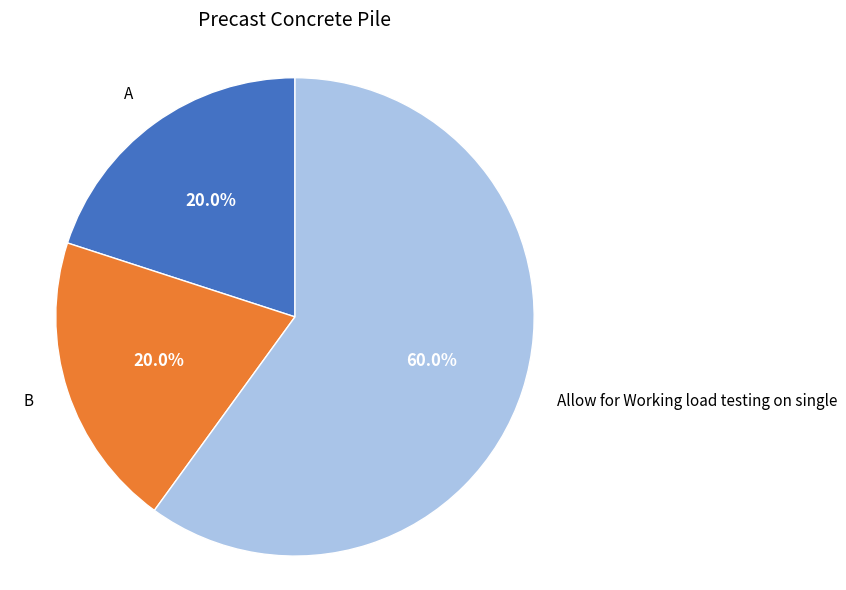

What is the total percentage of B and Allow for Working load testing on single?

80.0%